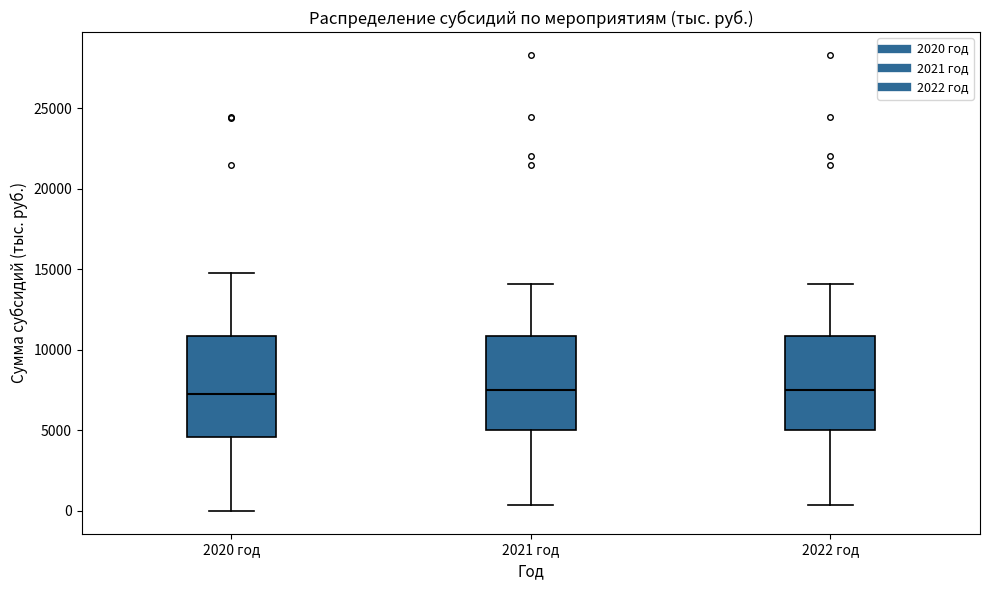

Reading left to right, read every box against the y-axis: the position of its median line, the range the box covers, and the ends of its whiskers. The values are not printed on the chart, so give them approximately, as read against the axis.

2020 год: median 7500, box 4500 to 11000, whiskers 0 to 15000
2021 год: median 7500, box 5000 to 11000, whiskers 500 to 14000
2022 год: median 7500, box 5000 to 11000, whiskers 500 to 14000